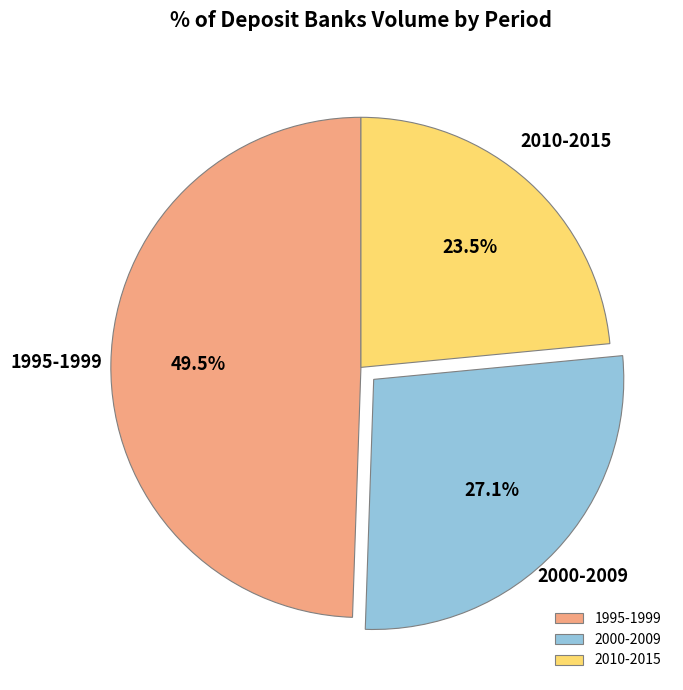

Is there a majority slice in this chart?

No